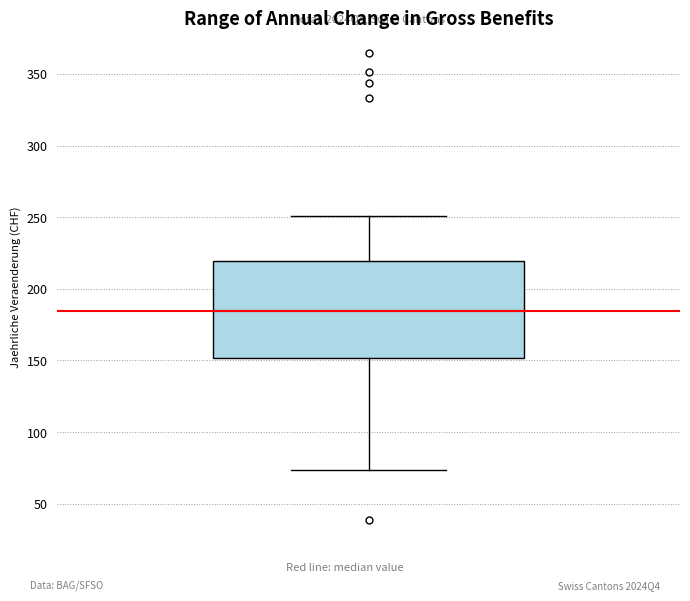

Where does the lower whisker of the box end on the y-axis? The values are not printed on the chart, so give them approximately, as read against the axis.

75